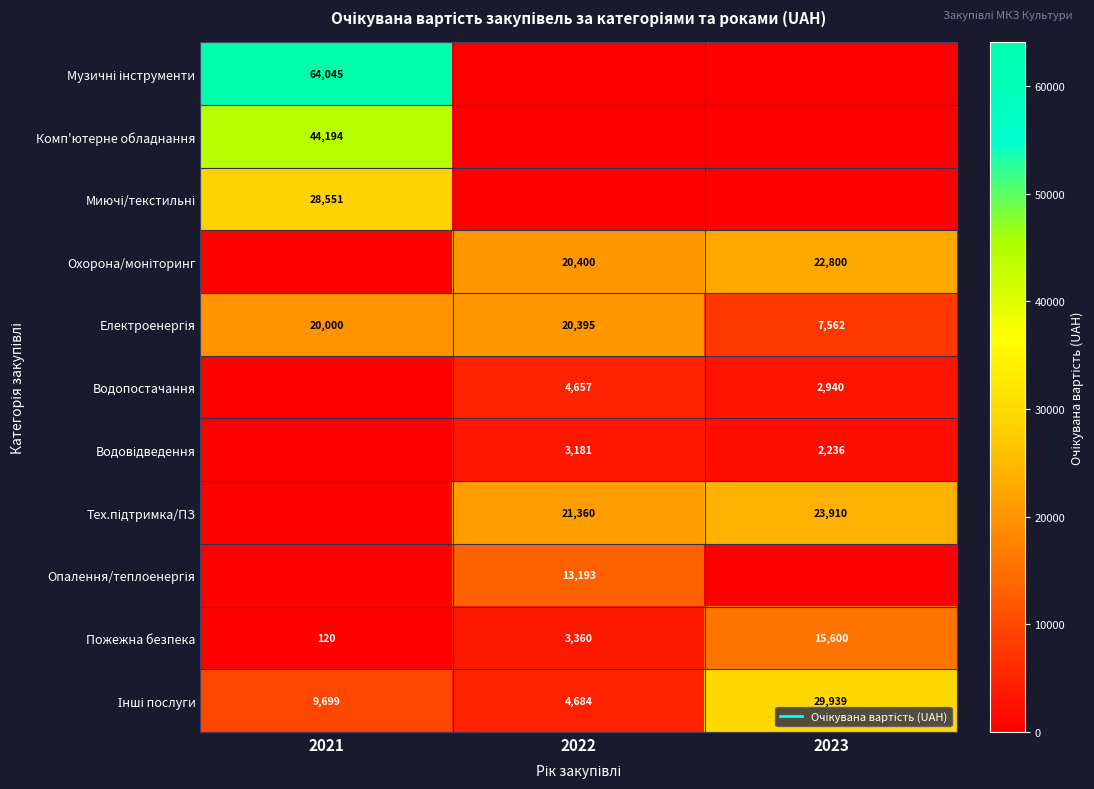

At which category does the chart reach its peak across all series?

2021